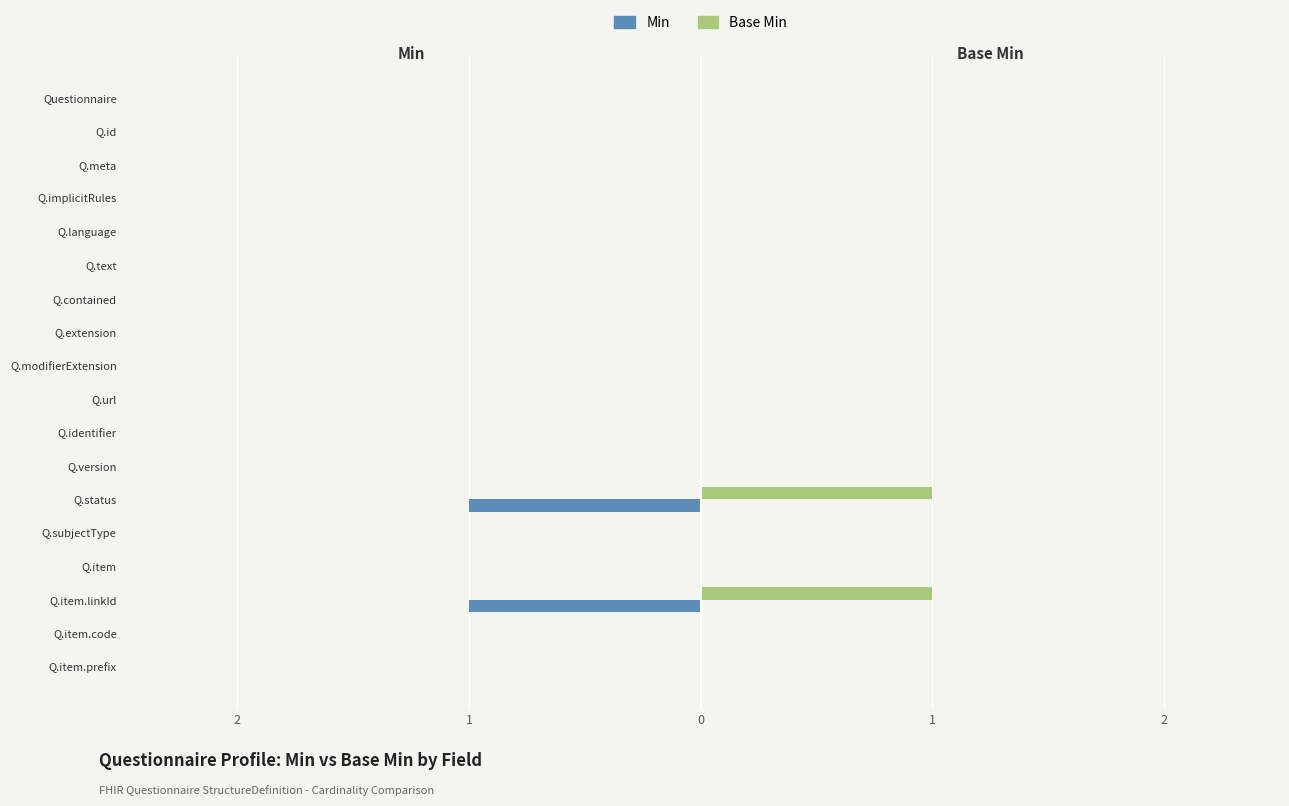

How many groups of bars are there?

18